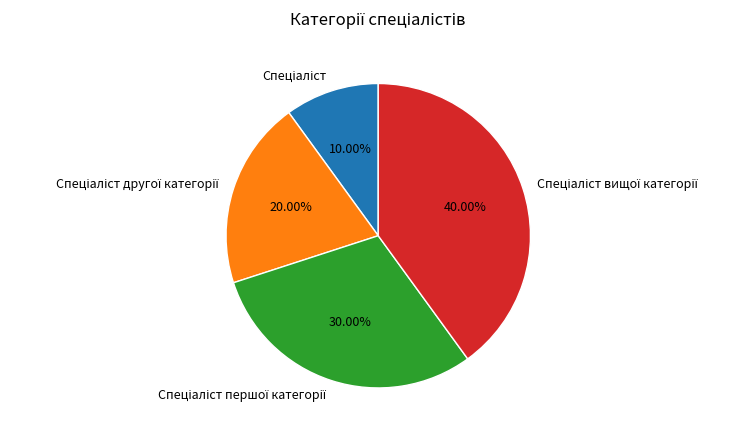

Is there a majority slice in this chart?

No